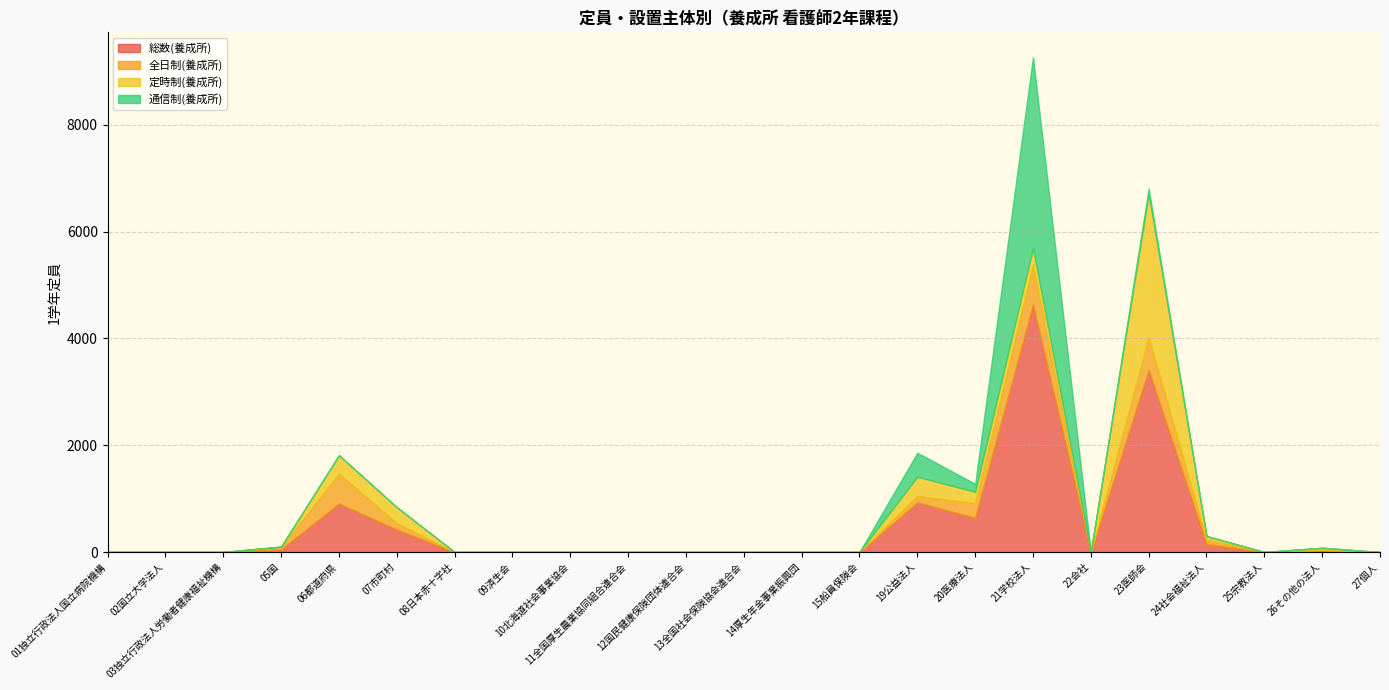

At how many categories does at least one series exceed 433?

5